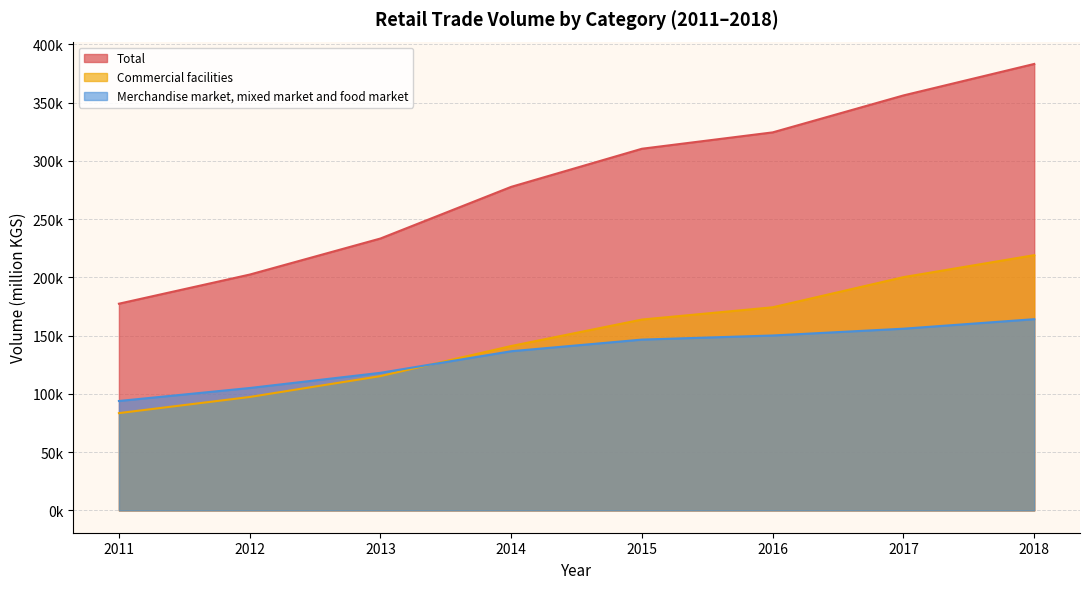

What is the approximate value of Commercial facilities at 2018?

219075.8